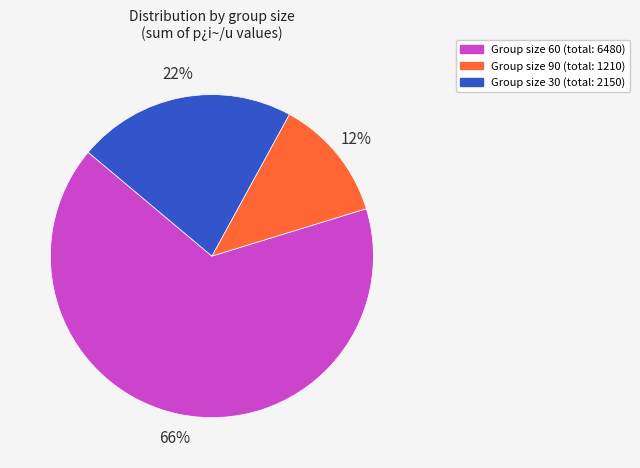

Is there a majority slice in this chart?

Yes